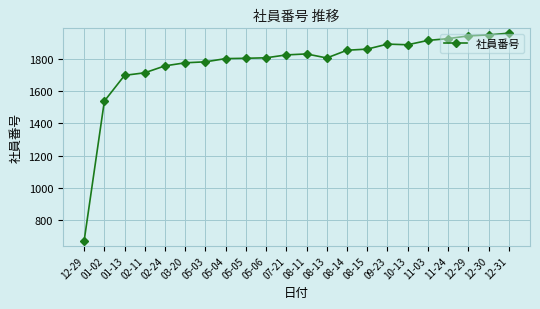

Between 12-29 and 08-11, which is larger?

12-29